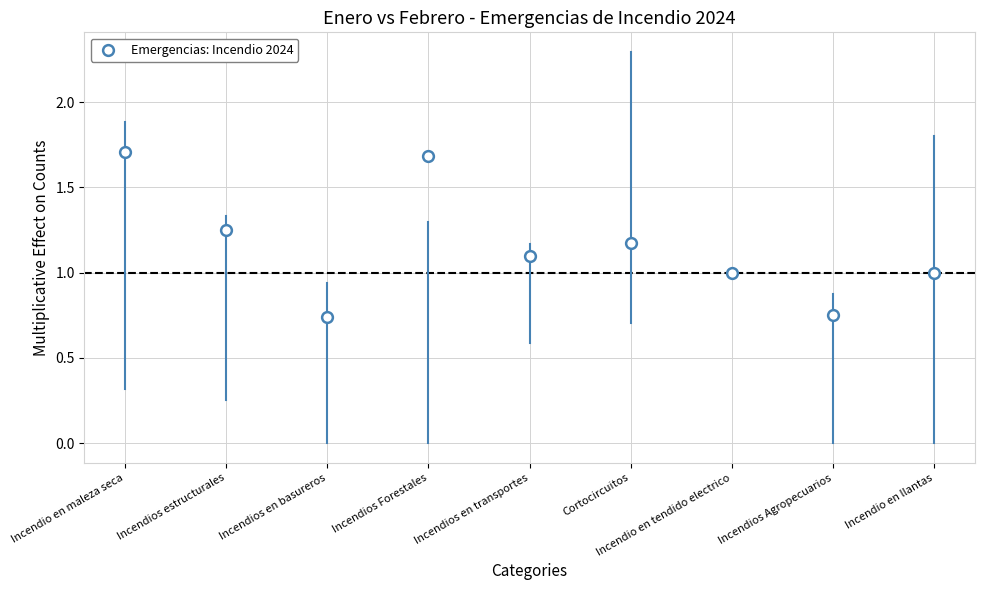

What is the range of Y values (max minus min)?

1.0